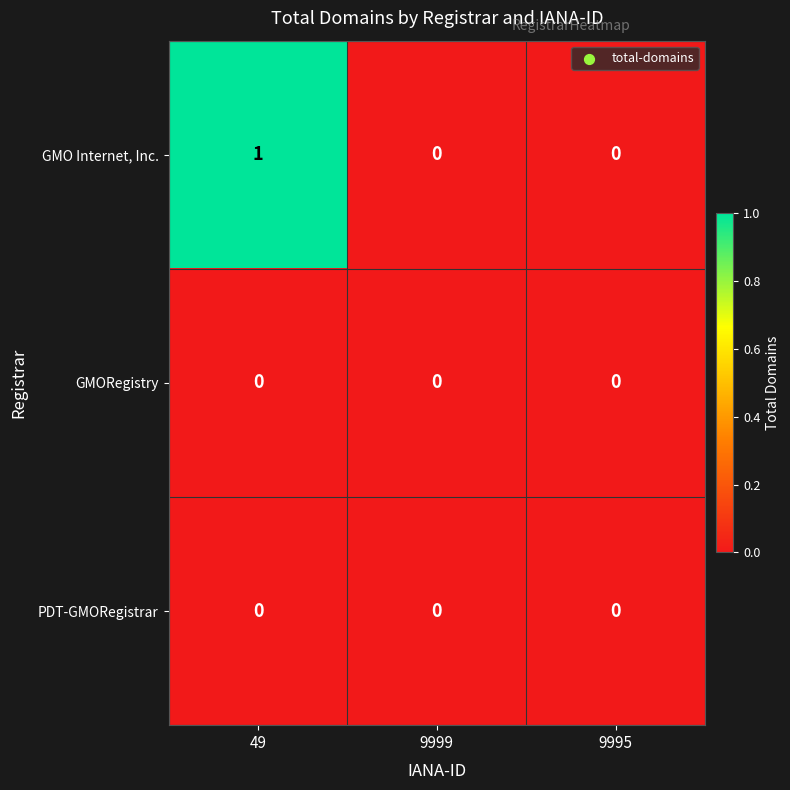

Which series has the largest range (max minus min)?

GMO Internet, Inc.